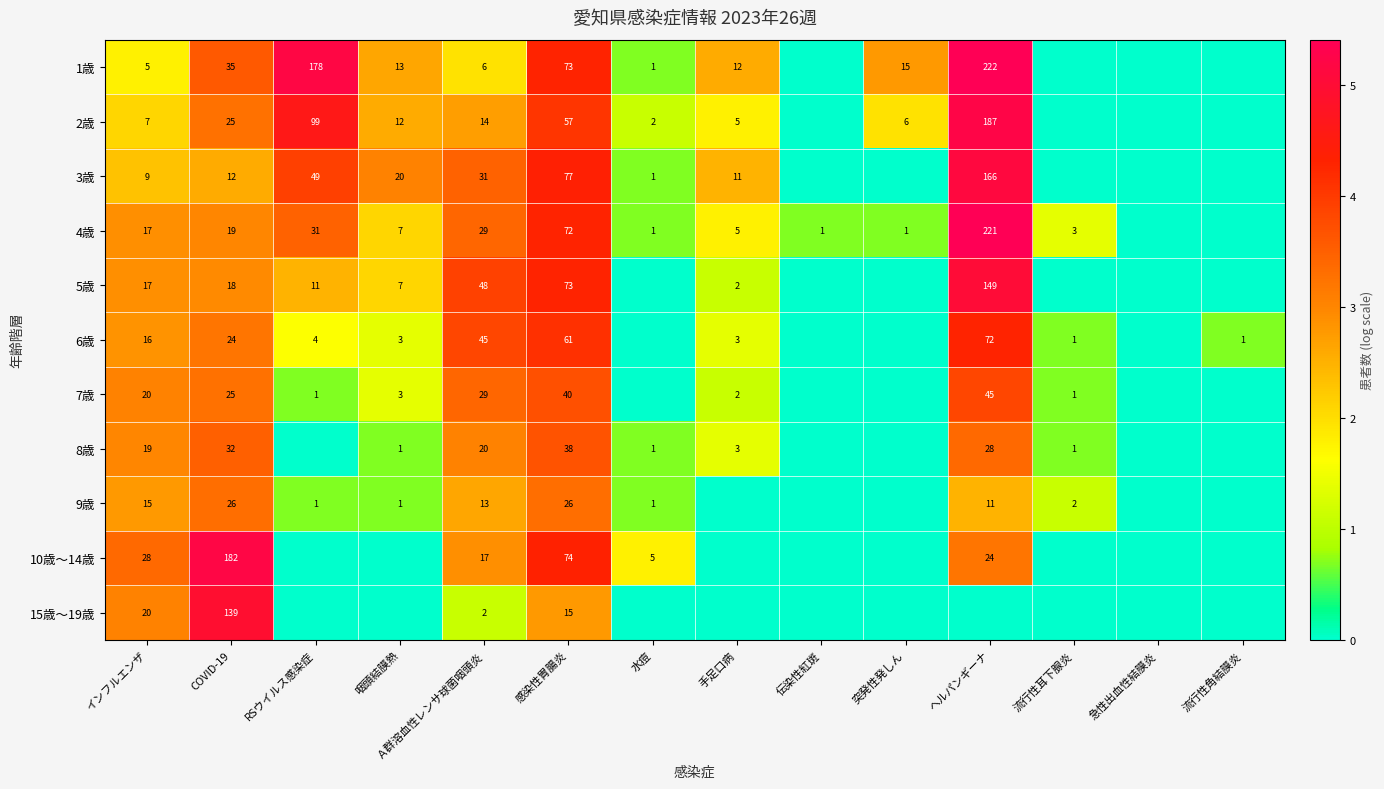

At which category does the chart reach its minimum across all series?

伝染性紅斑